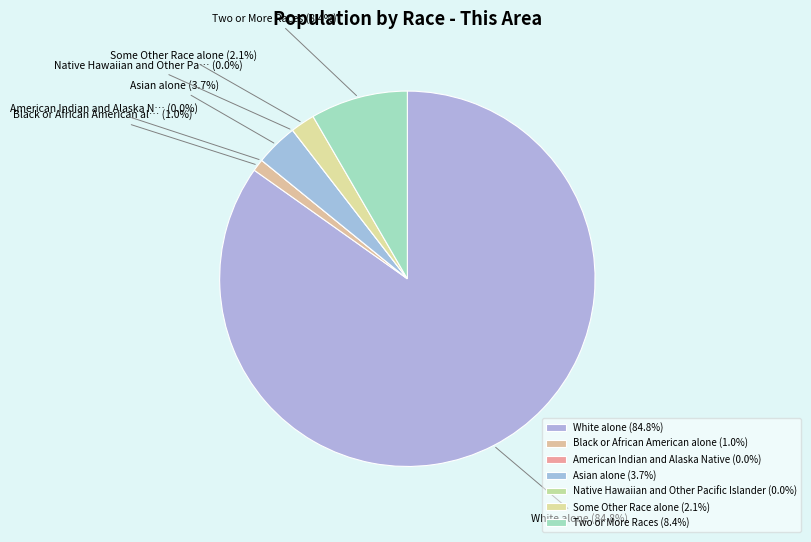

Which has a higher value, White alone or Black or African American alone?

White alone